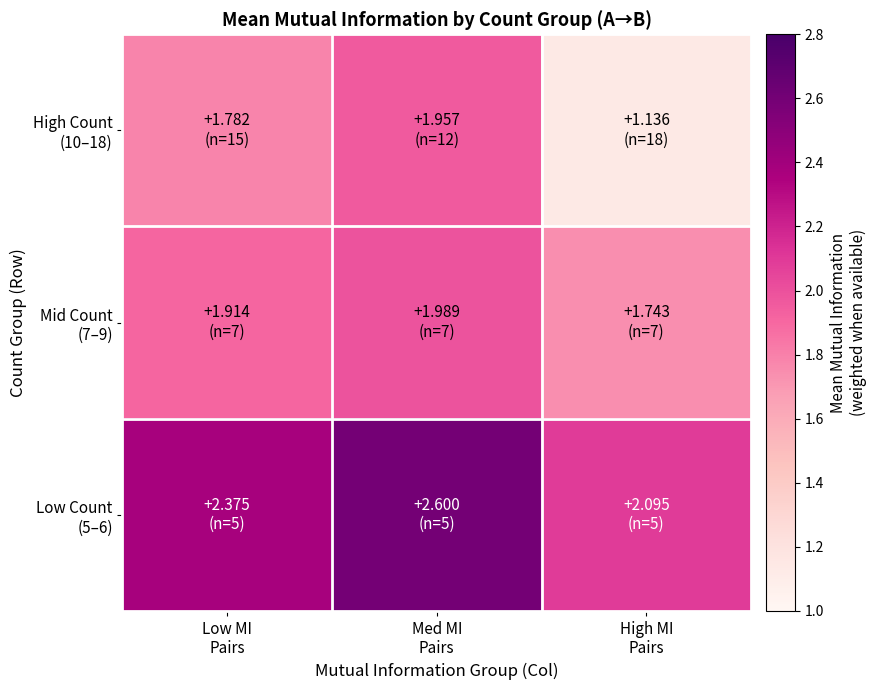

At how many categories does at least one series exceed 1?

3